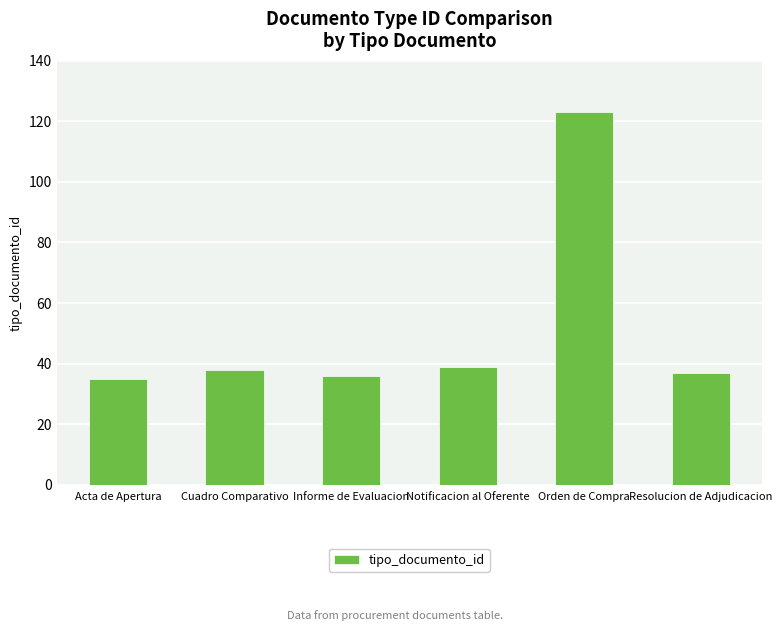

Reading left to right, extract all data points from this chart.

35	38	36	39	123	37